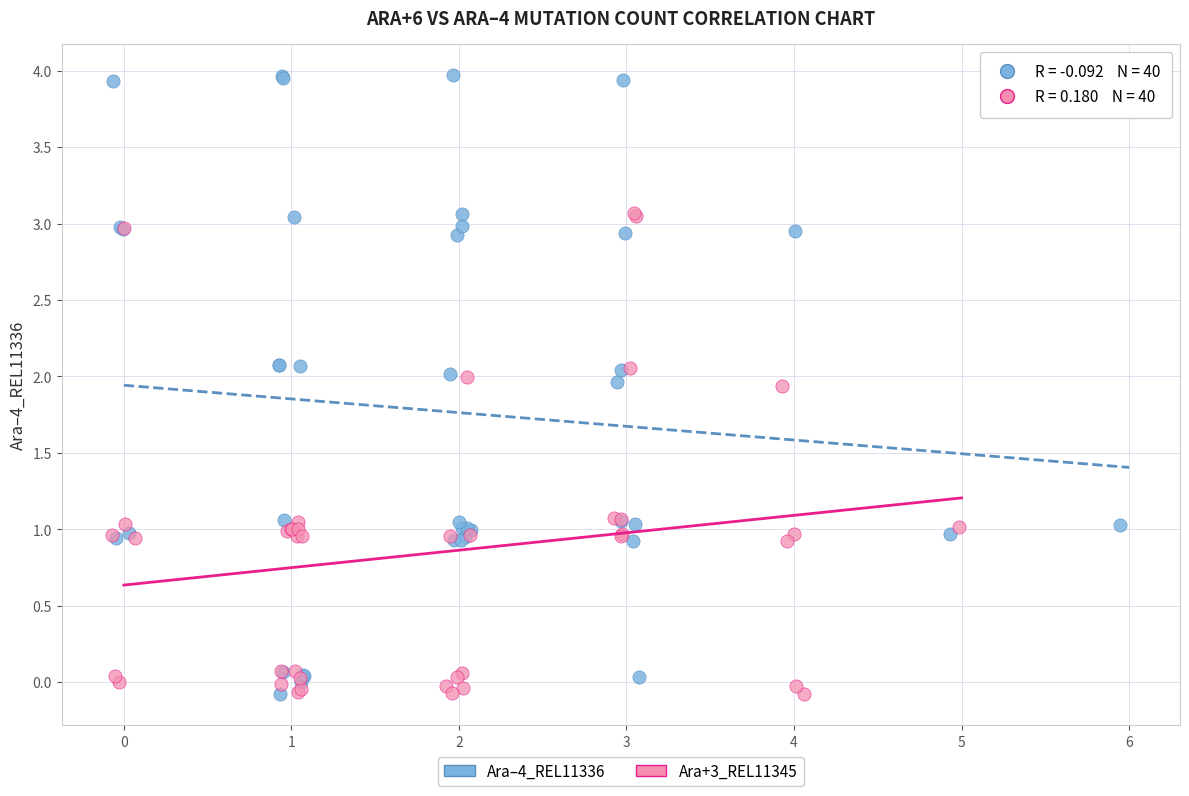

Which series has the largest Y range (max minus min)?

Ara–4_REL11336